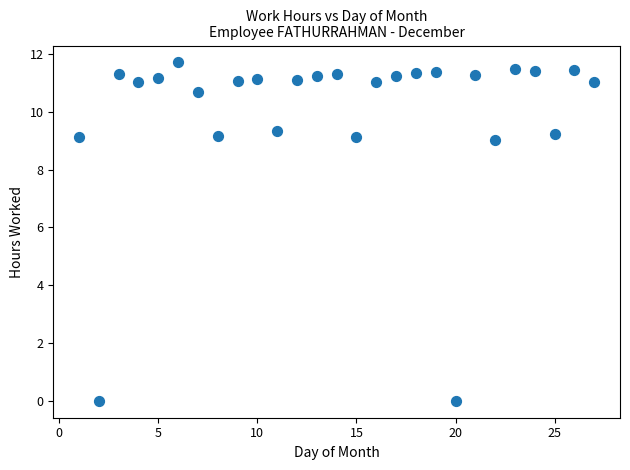

What is the range of Y values (max minus min)?

11.7